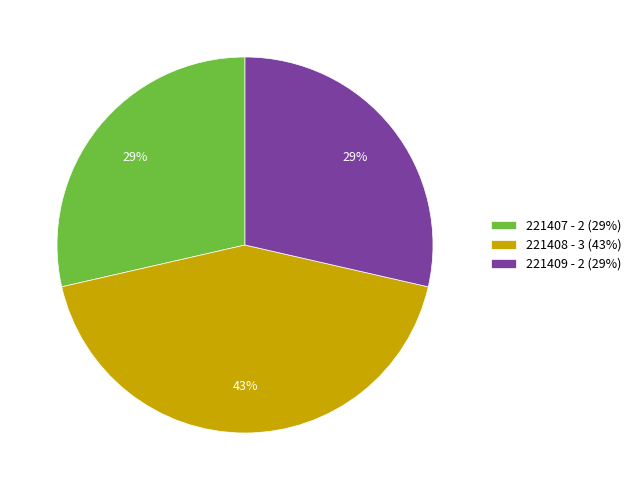

Count the number of slices in the pie.

3